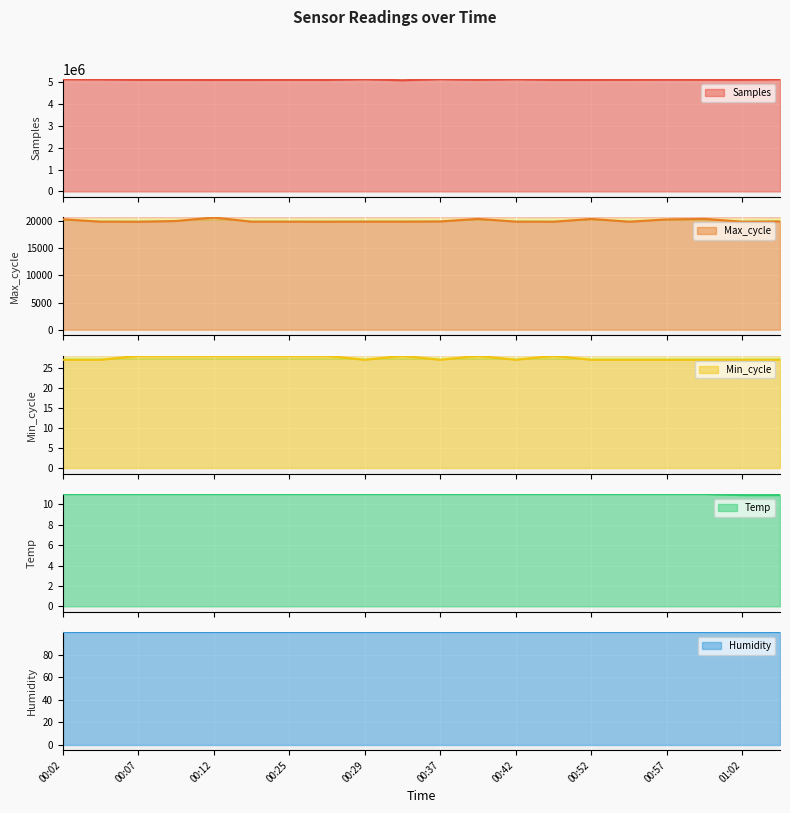

What is the label of the 20th point from the left?

01:05